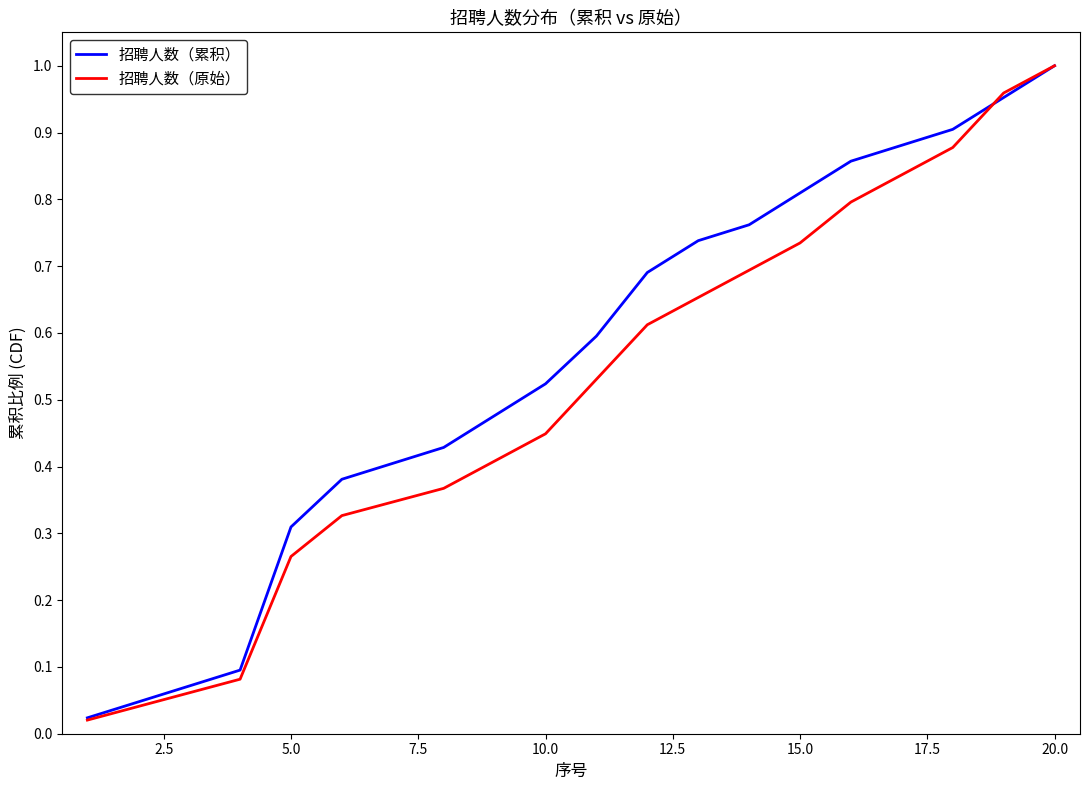

Which series has the widest spread of values?

招聘人数（原始）